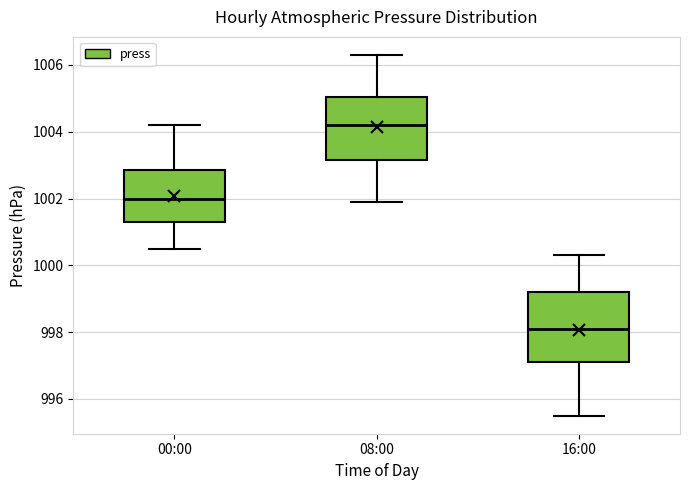

Comparing the boxes themselves (not the whiskers), which one is the tallest?

16:00